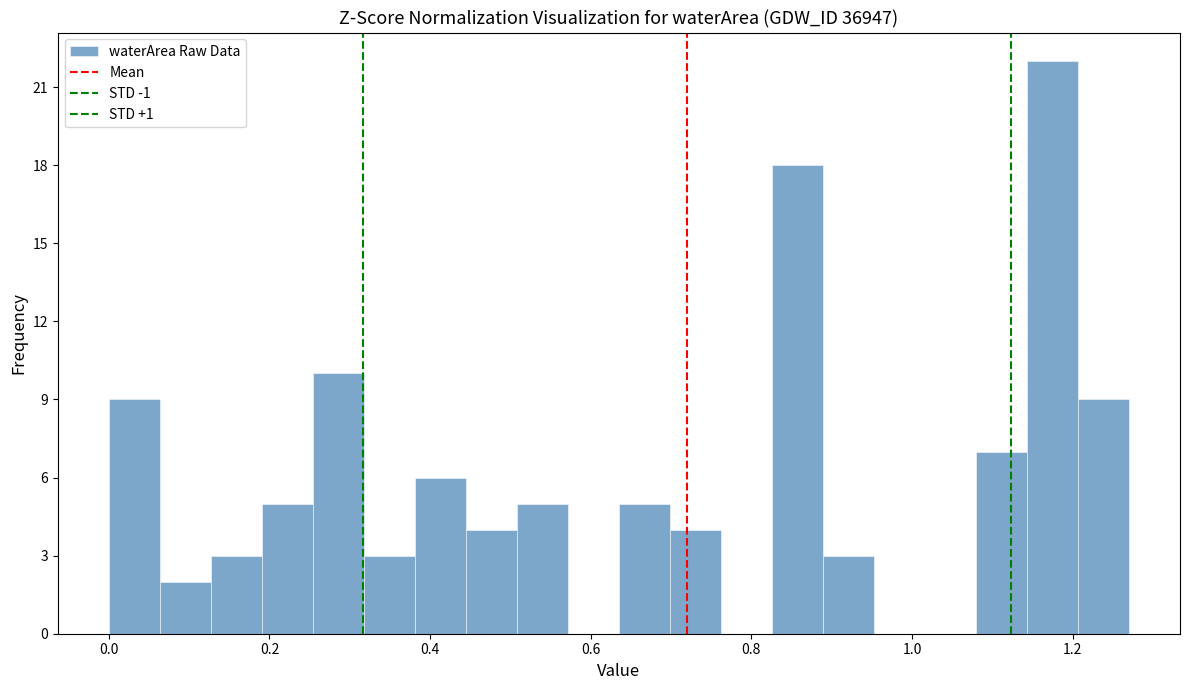

Read against the x-axis, roughly where is the centre of the tallest bar?

1.18